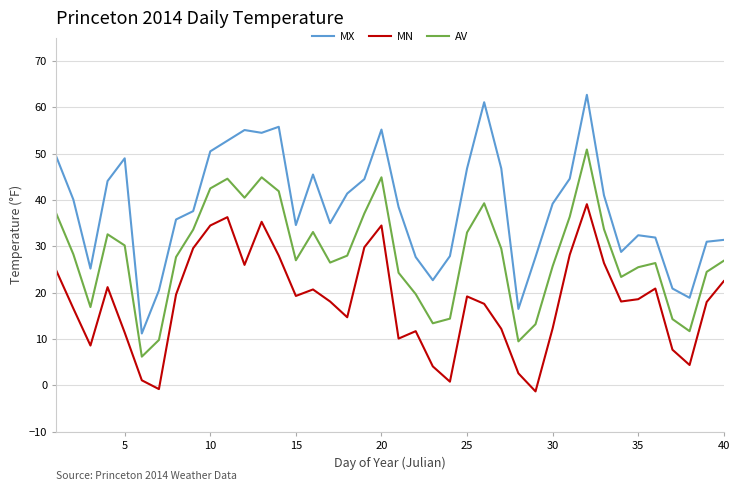

What is the maximum value for MX?

62.7